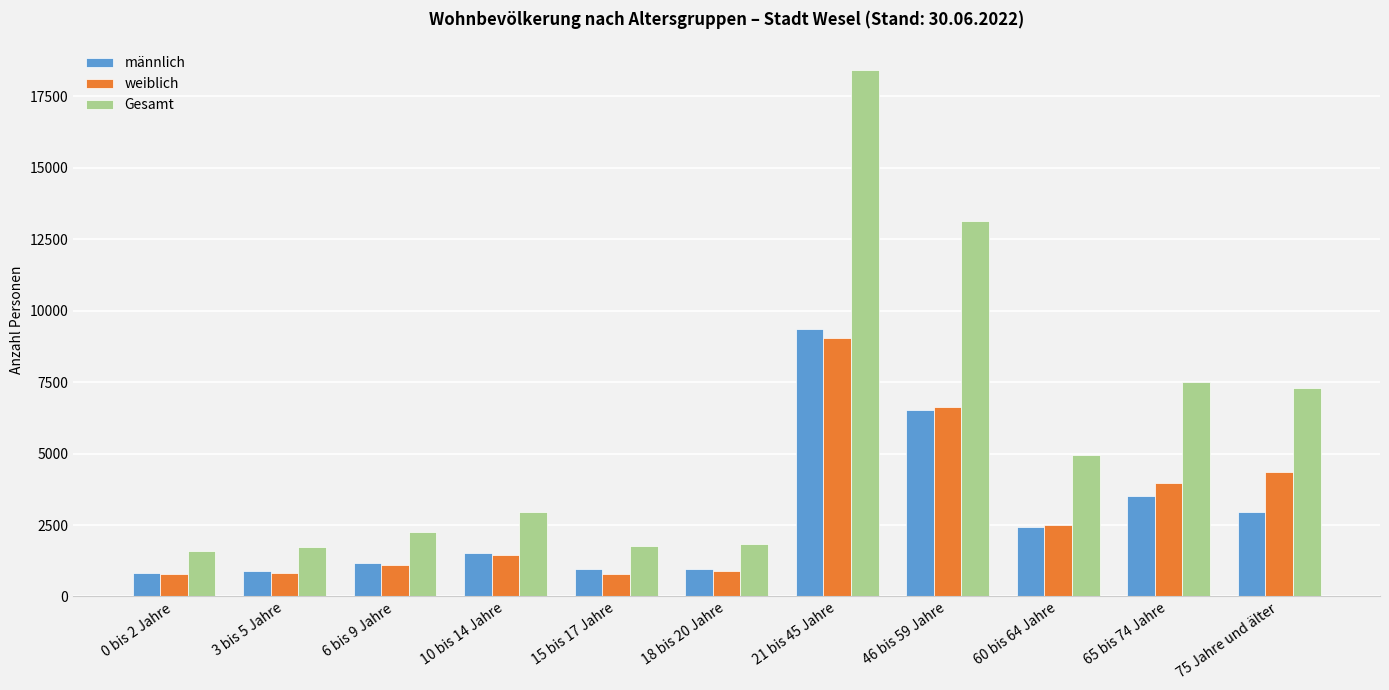

How many groups of bars are there?

11